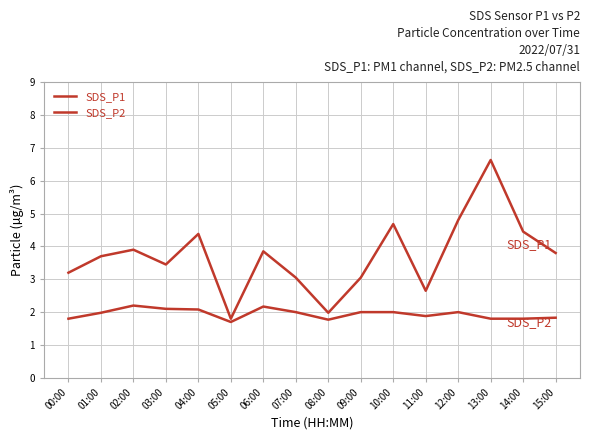

Does the chart display data point markers on the line(s)?

No